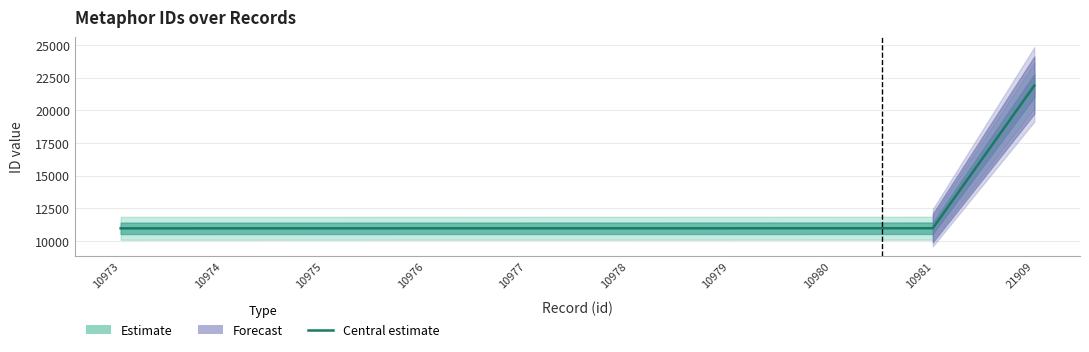

What is the maximum value shown in the chart?

21909